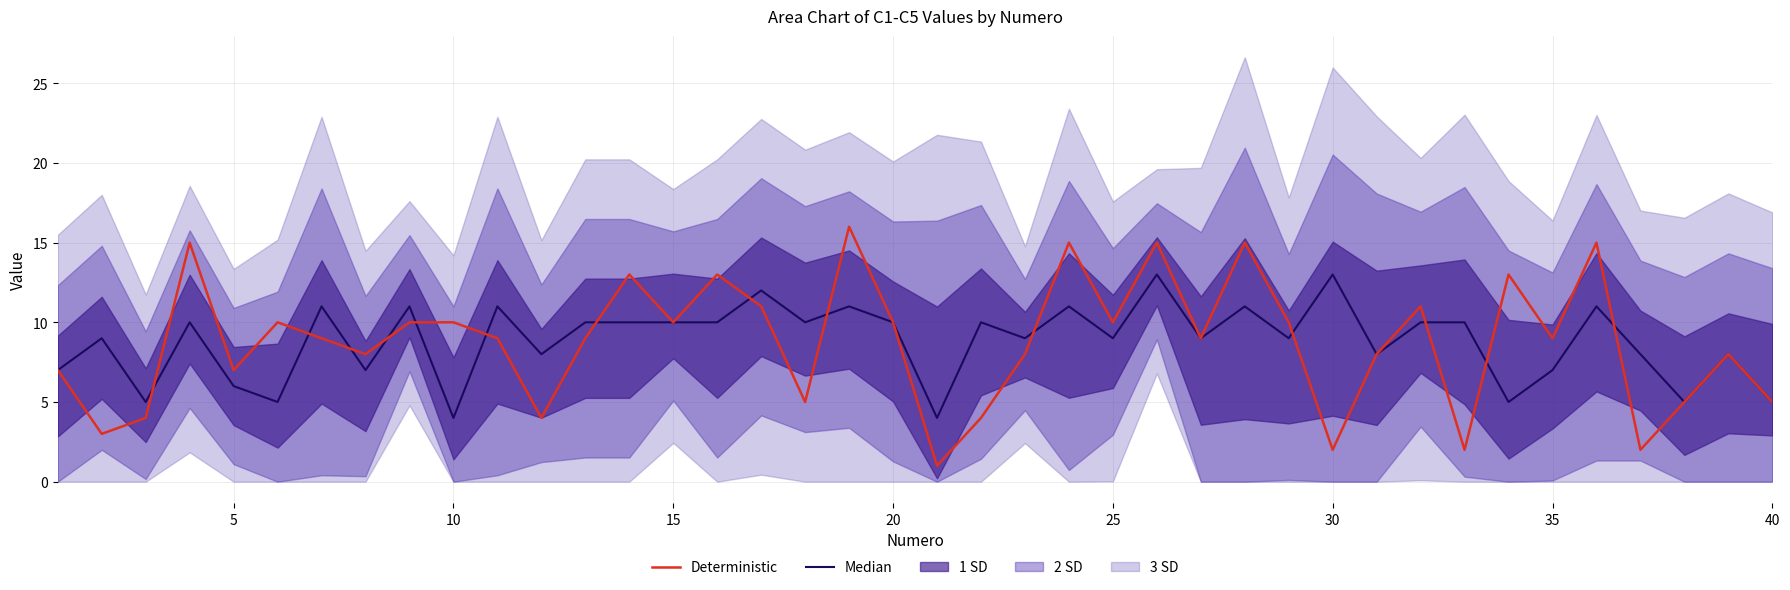

What is the average value of the Median series?

9